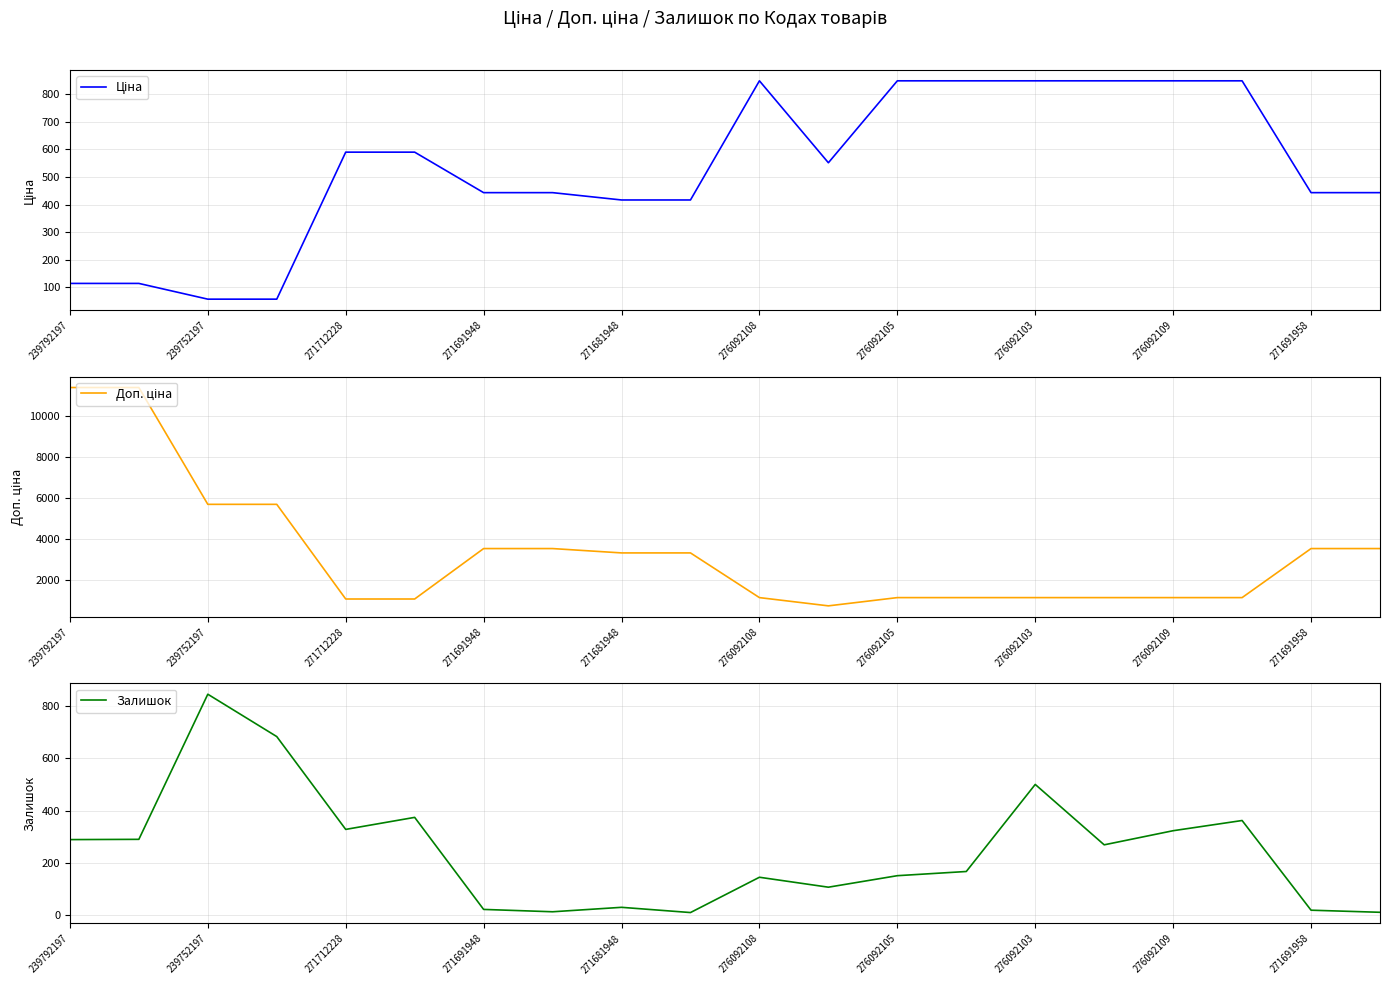

What are all the series names shown in the legend?

Ціна, Доп. ціна, Залишок